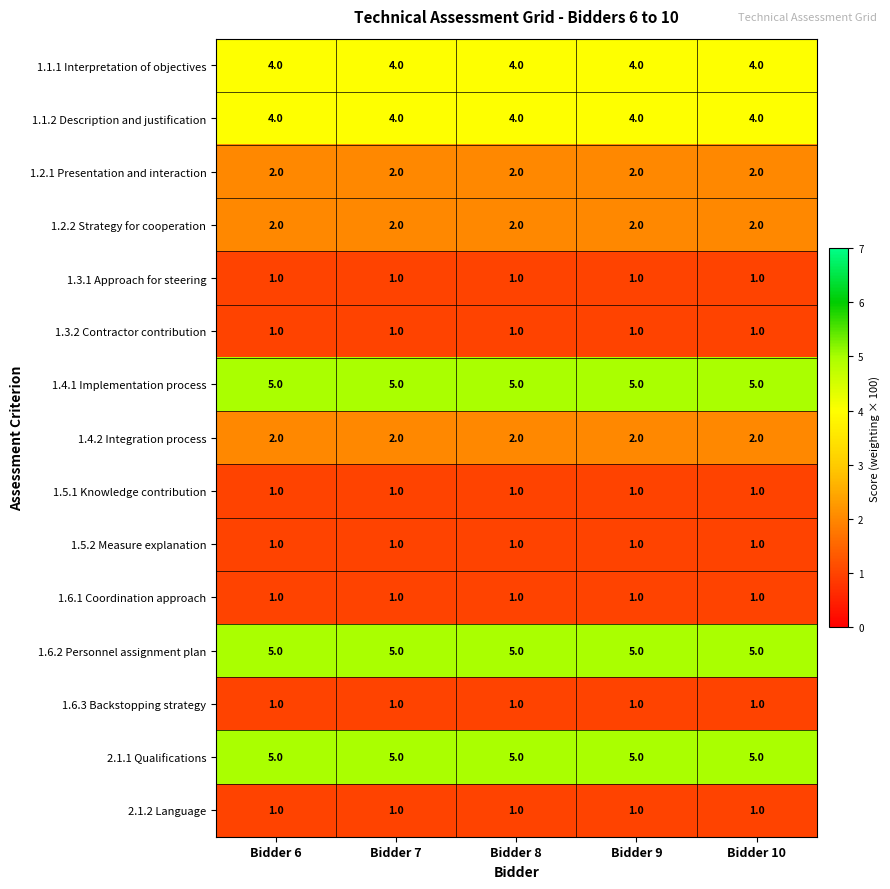

What is the total value across all series at Bidder 10?

36